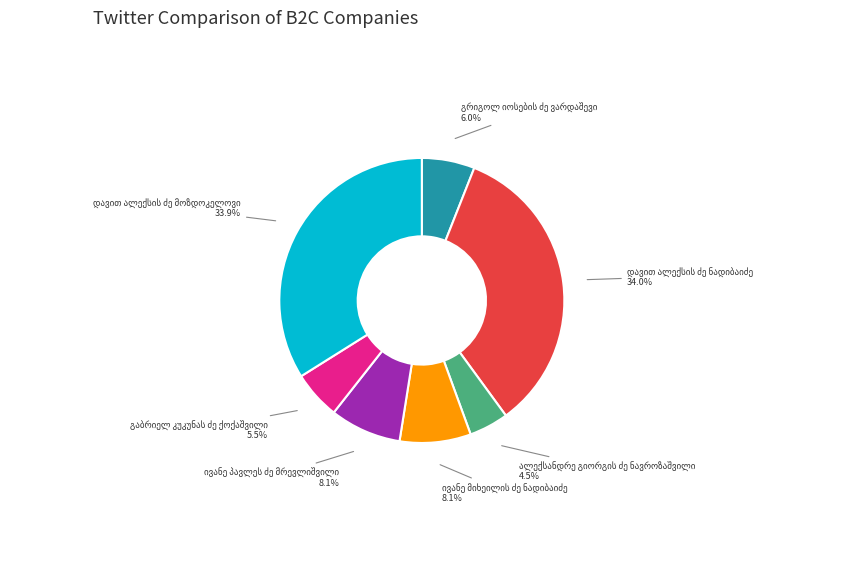

To the nearest percent, what percentage of the pie is გაბრიელ კუკუნას ძე ქოქაშვილი?

5%